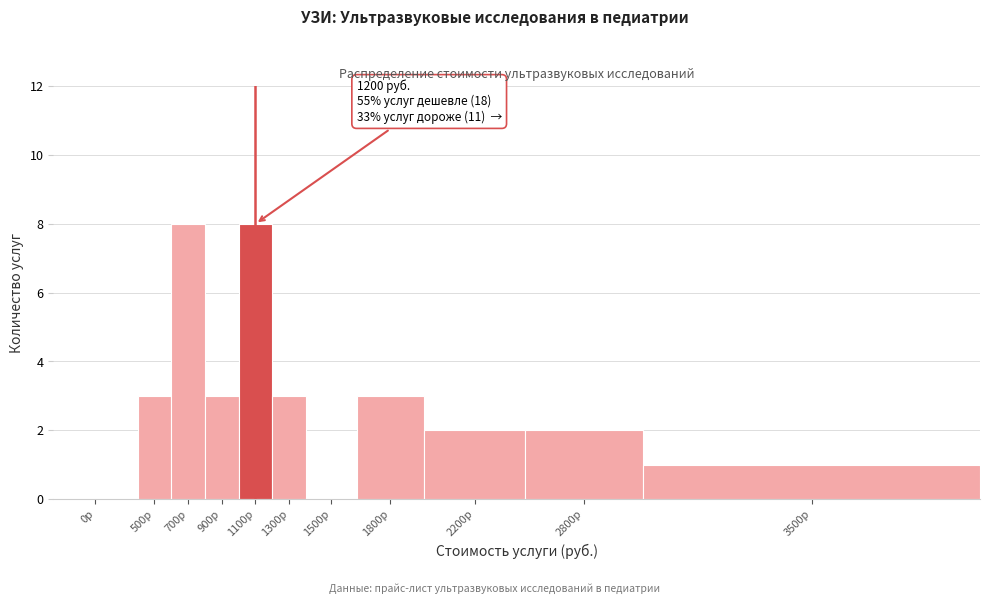

Reading left to right, transcribe all the data shown in this chart.

0р=0	500р=3	700р=8	900р=3	1100р=8	1300р=3	1500р=0	1800р=3	2200р=2	2800р=2	3500р=1